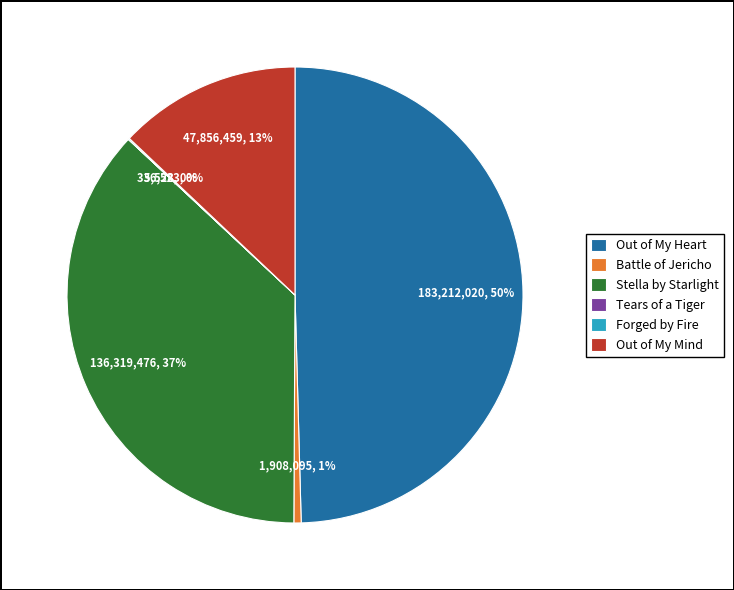

Does Stella by Starlight account for over 50% of the chart?

No